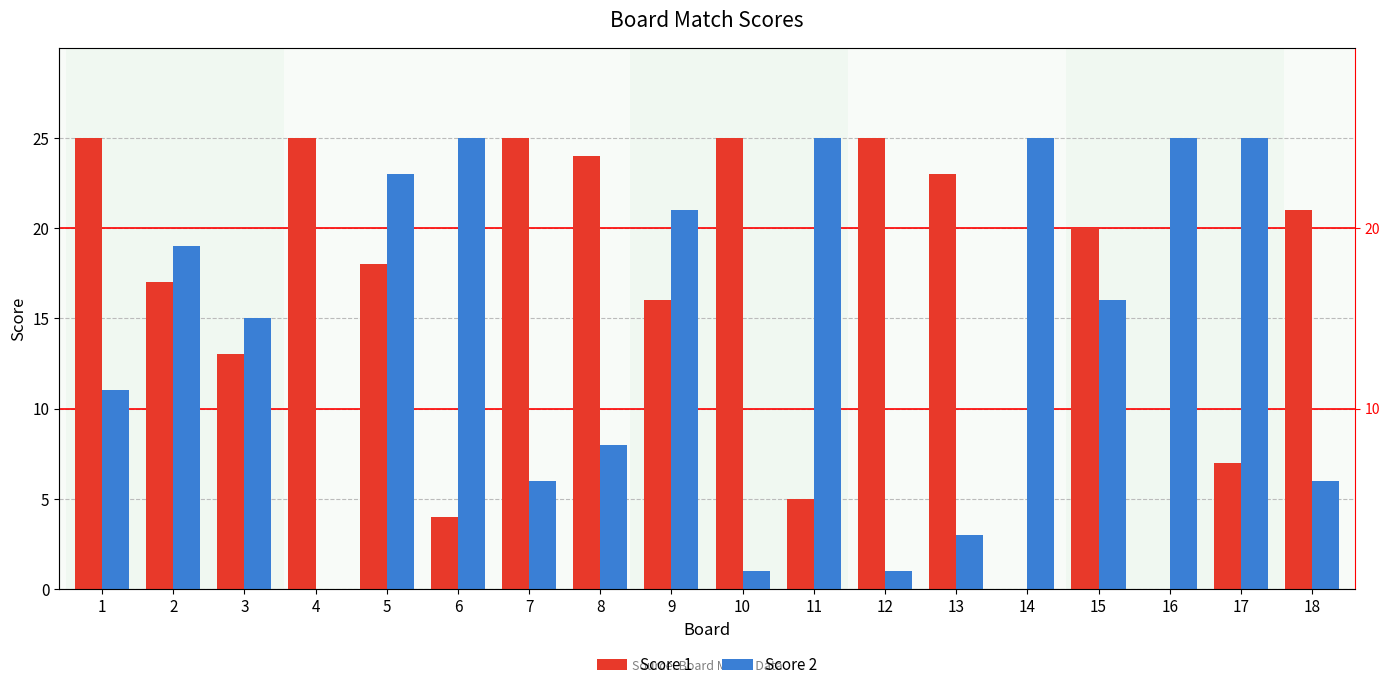

Reading right to left, what are all the values shown in this chart?

Score 1: 18=21	17=7	16=0	15=20	14=0	13=23	12=25	11=5	10=25	9=16	8=24	7=25	6=4	5=18	4=25	3=13	2=17	1=25
Score 2: 18=6	17=25	16=25	15=16	14=25	13=3	12=1	11=25	10=1	9=21	8=8	7=6	6=25	5=23	4=0	3=15	2=19	1=11